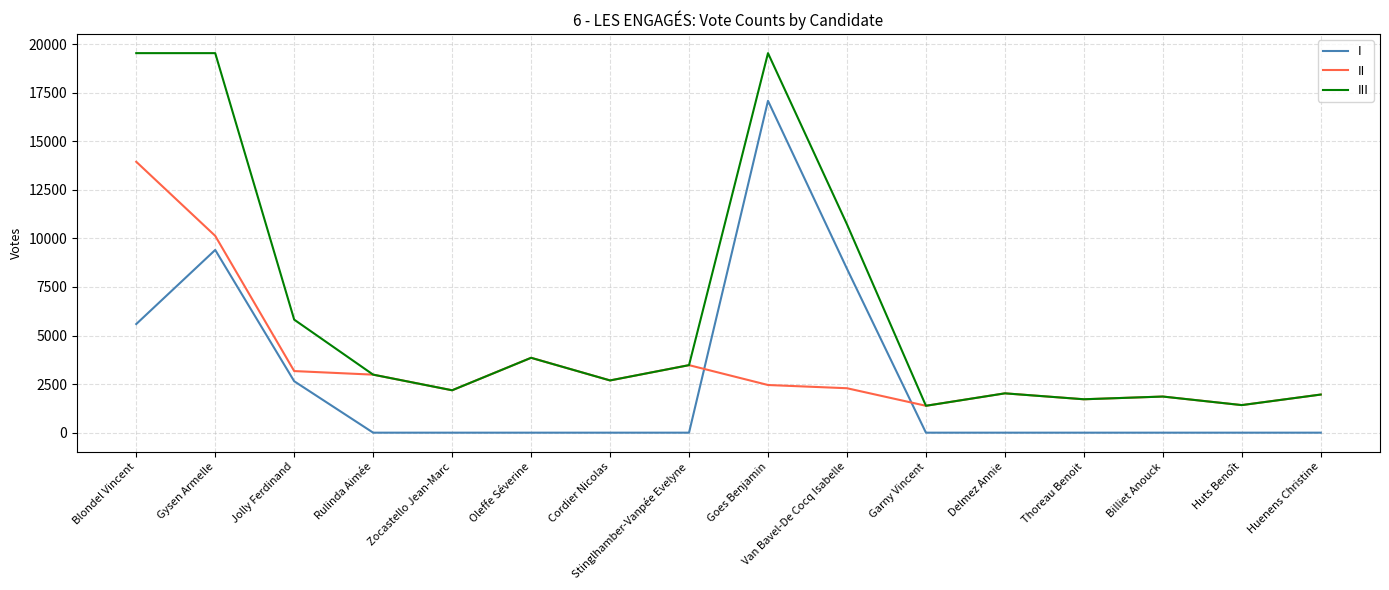

Is this an area chart (filled region under the line)?

No